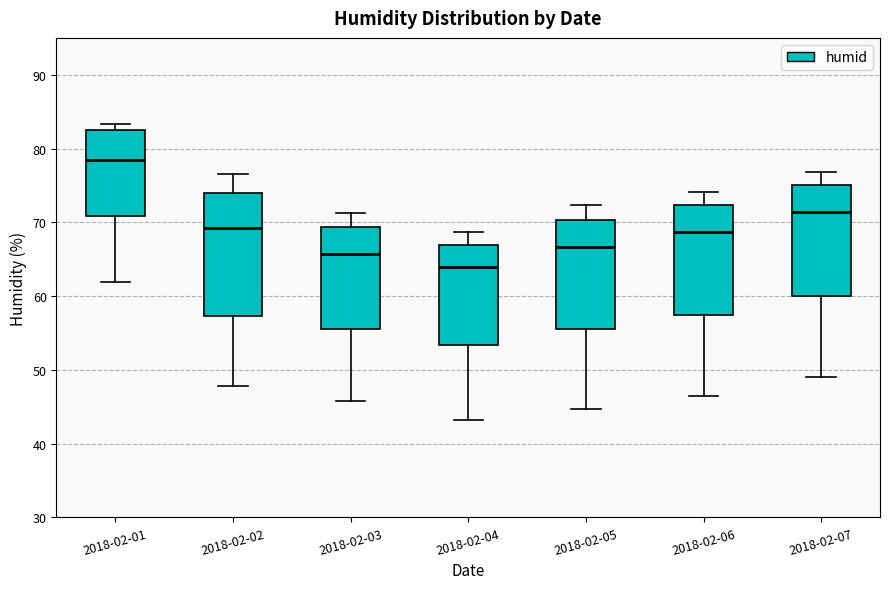

Where is the upper edge of the box for 2018-02-04 on the y-axis? The values are not printed on the chart, so give them approximately, as read against the axis.

67